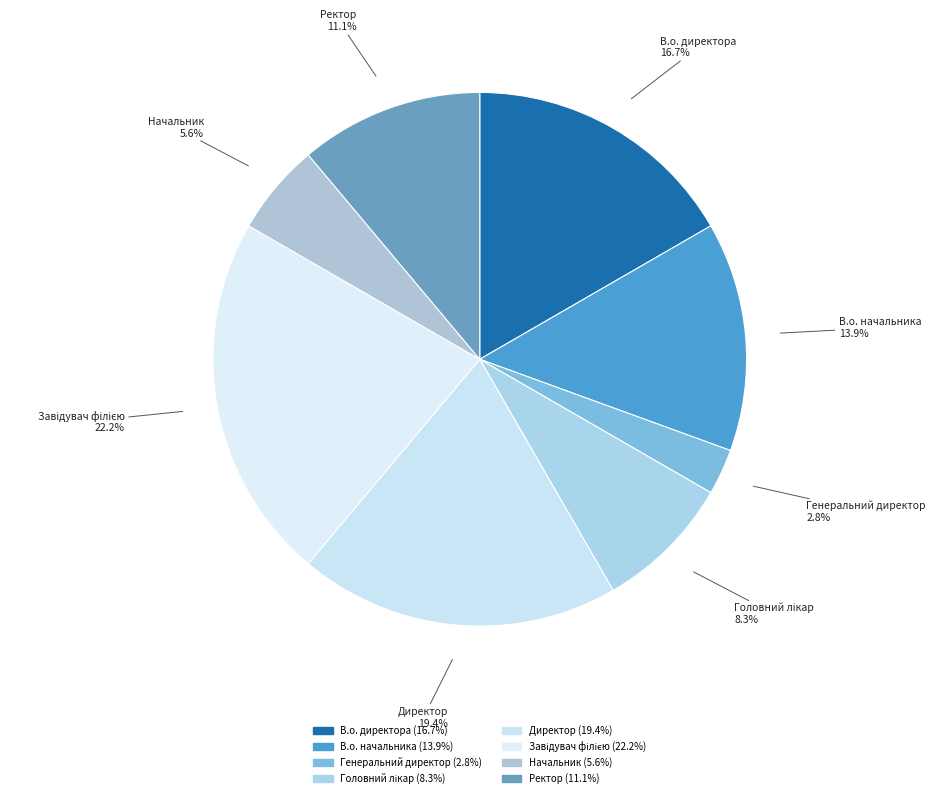

Count the number of slices in the pie.

8